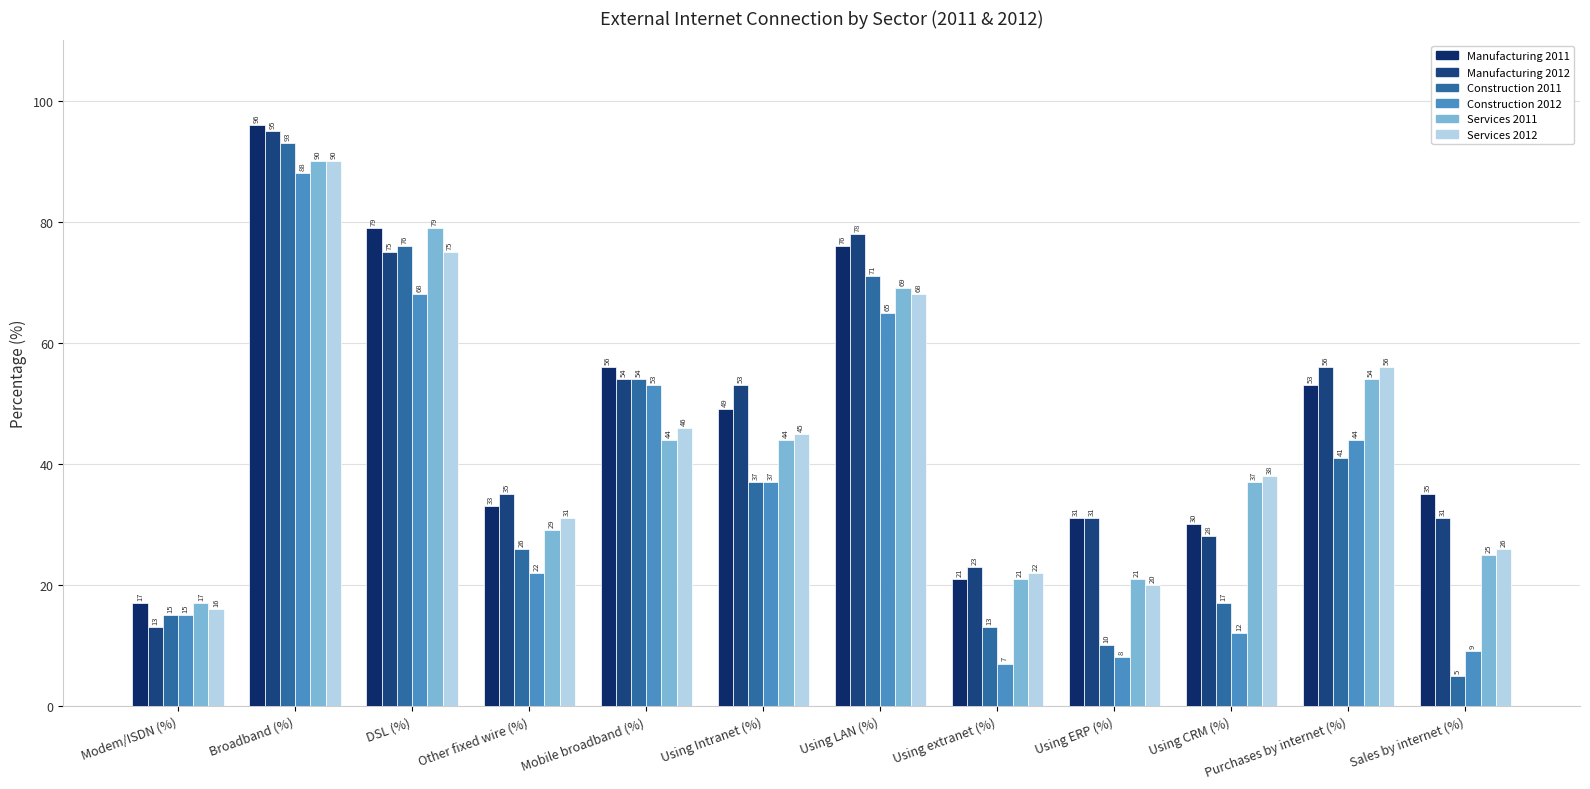

Between Using ERP (%) and Using CRM (%), which is larger?

Using ERP (%)